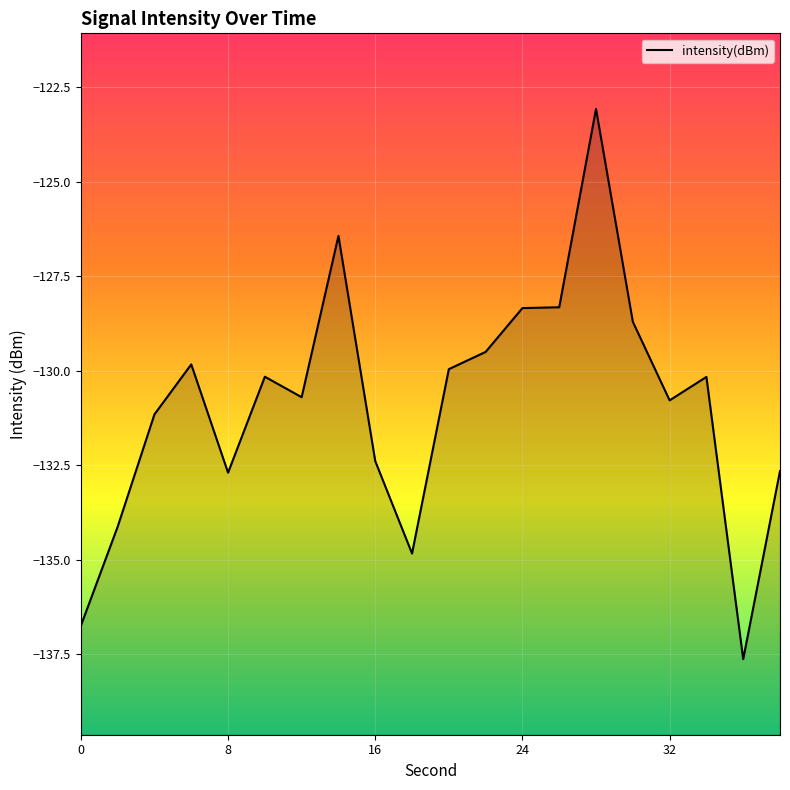

What is the greatest value displayed?

-123.1